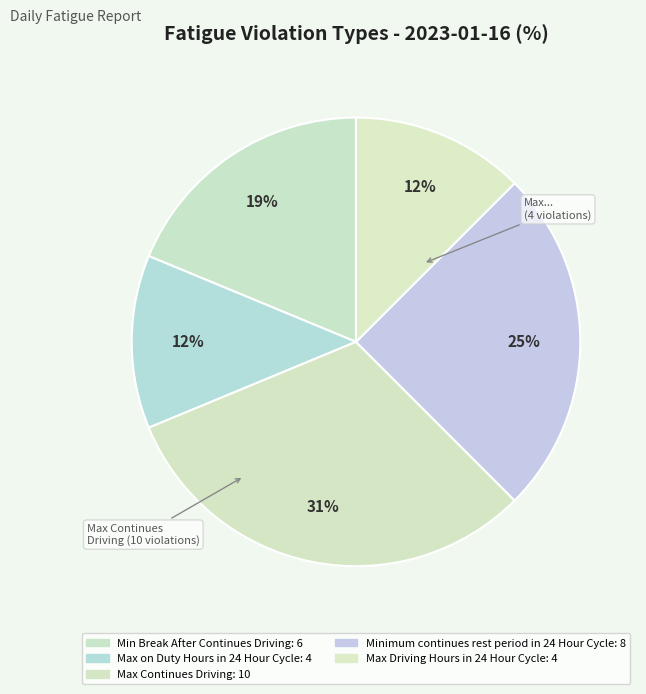

What is the ratio of the value at Minimum continues rest period in 24 Hour Cycle to the value at Max on Duty Hours in 24 Hour Cycle?

2.0